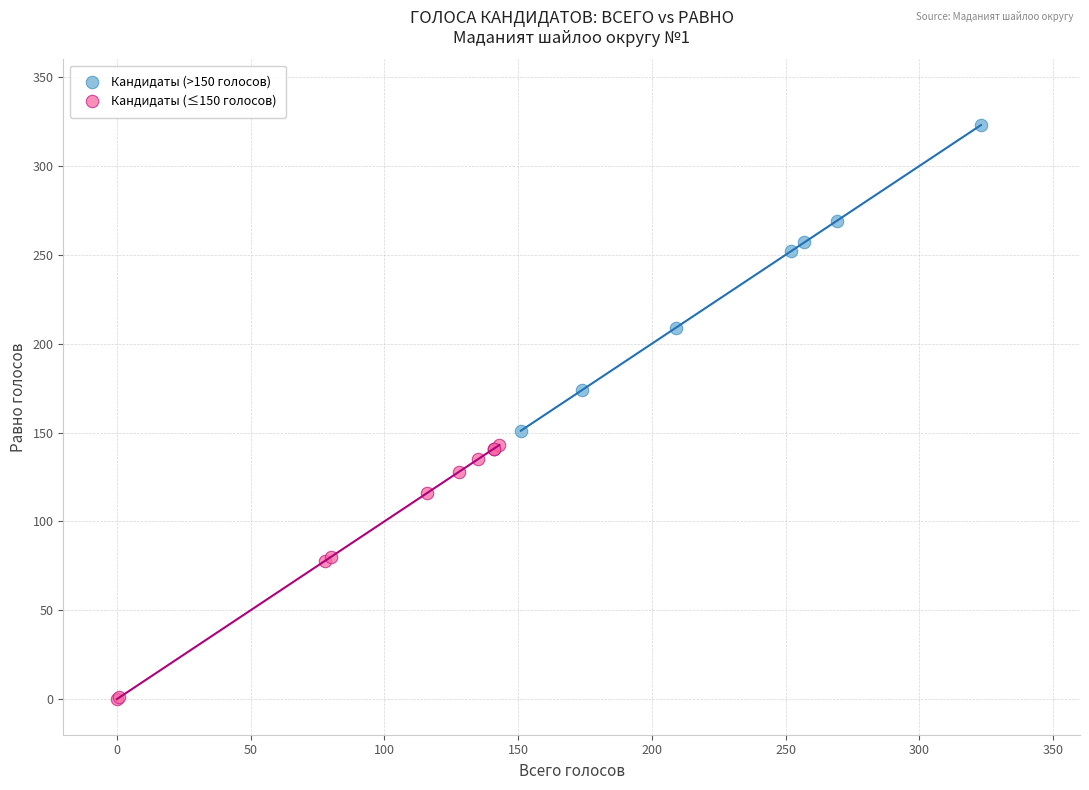

Which series contains the highest Y value?

Кандидаты (>150 голосов)